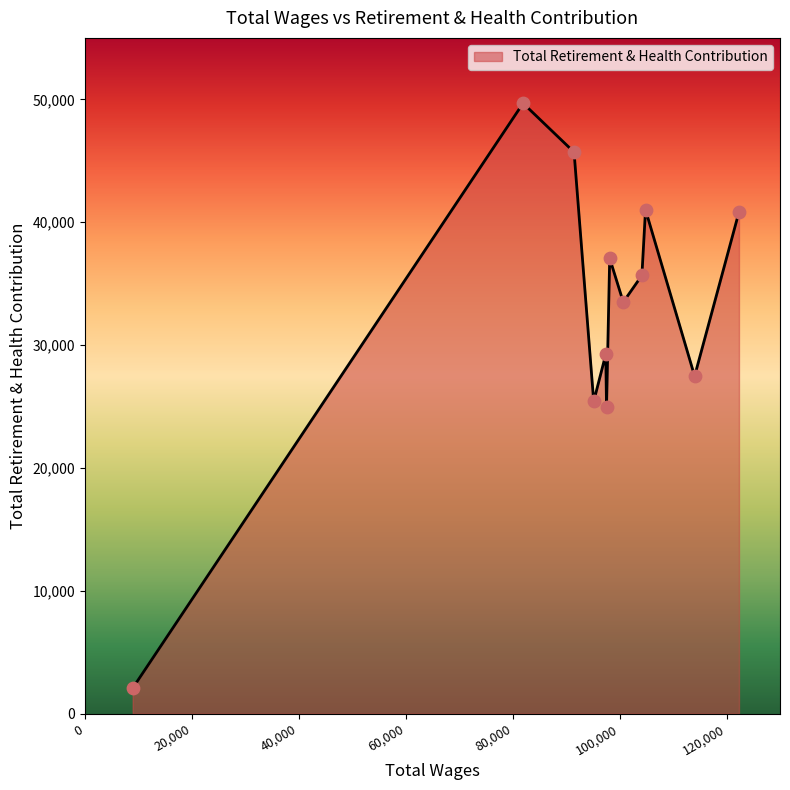

What is the difference between the maximum and minimum values?

47598